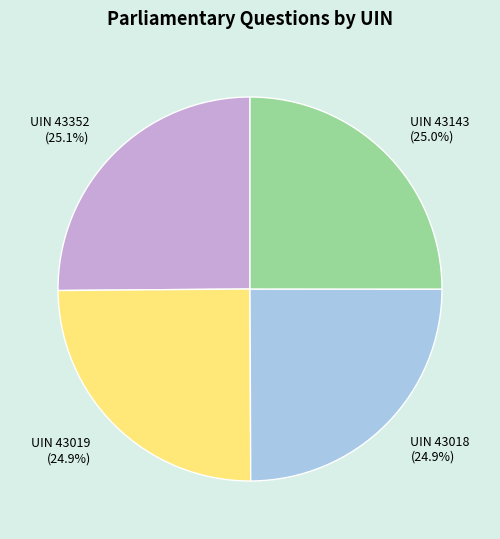

What portion of the pie excludes UIN 43018?

75.1%